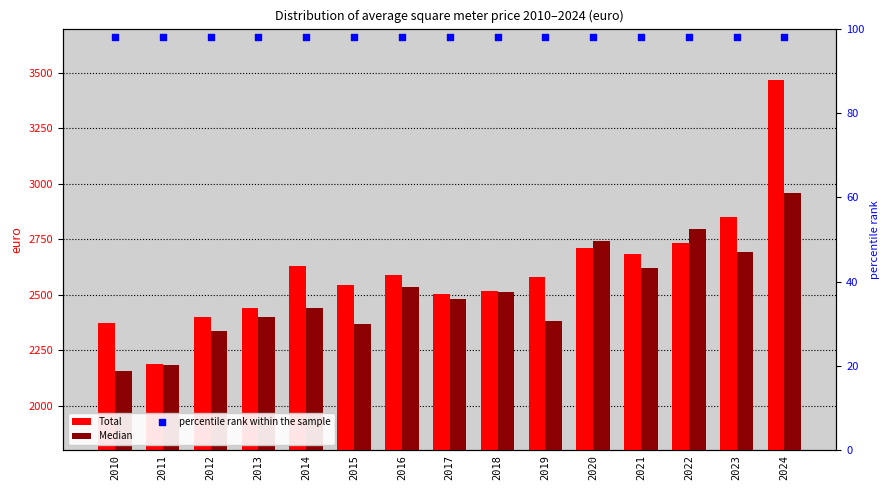

Which series has the largest total across all categories?

Total